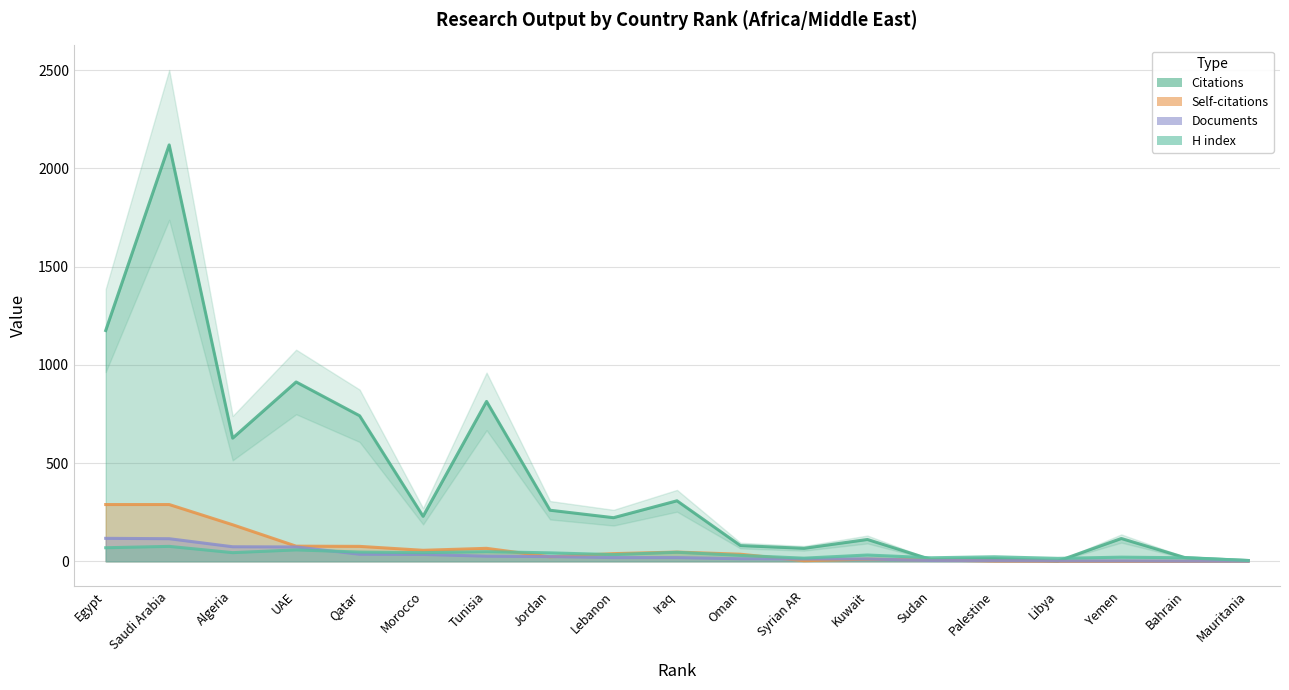

What is the lowest value of the Citations series?

1